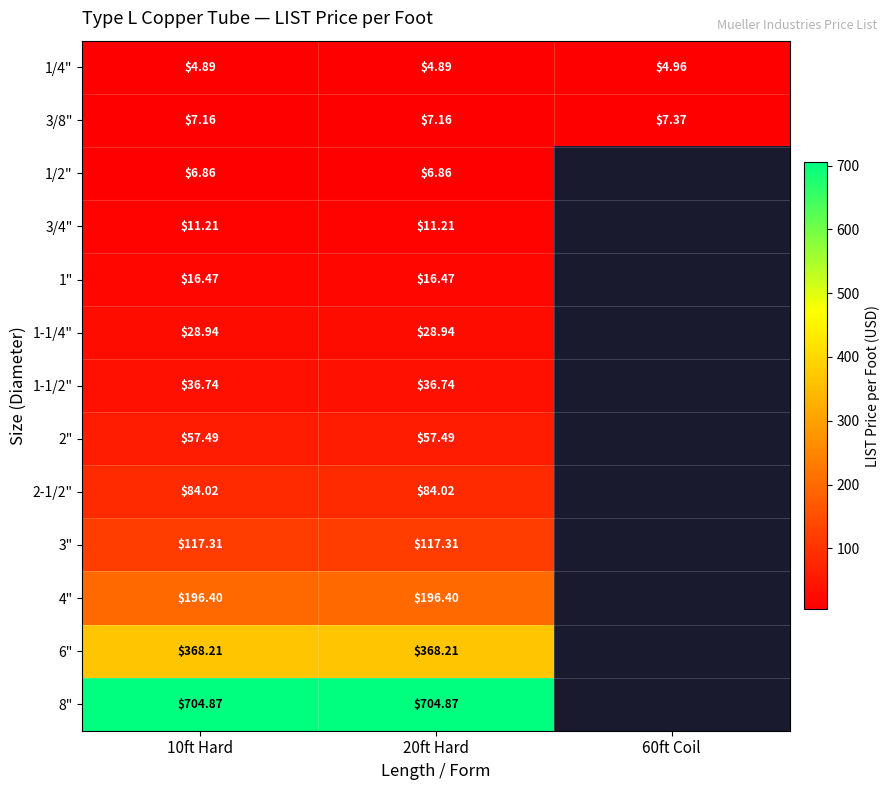

What is the total value across all series at 10ft Hard?

1640.6